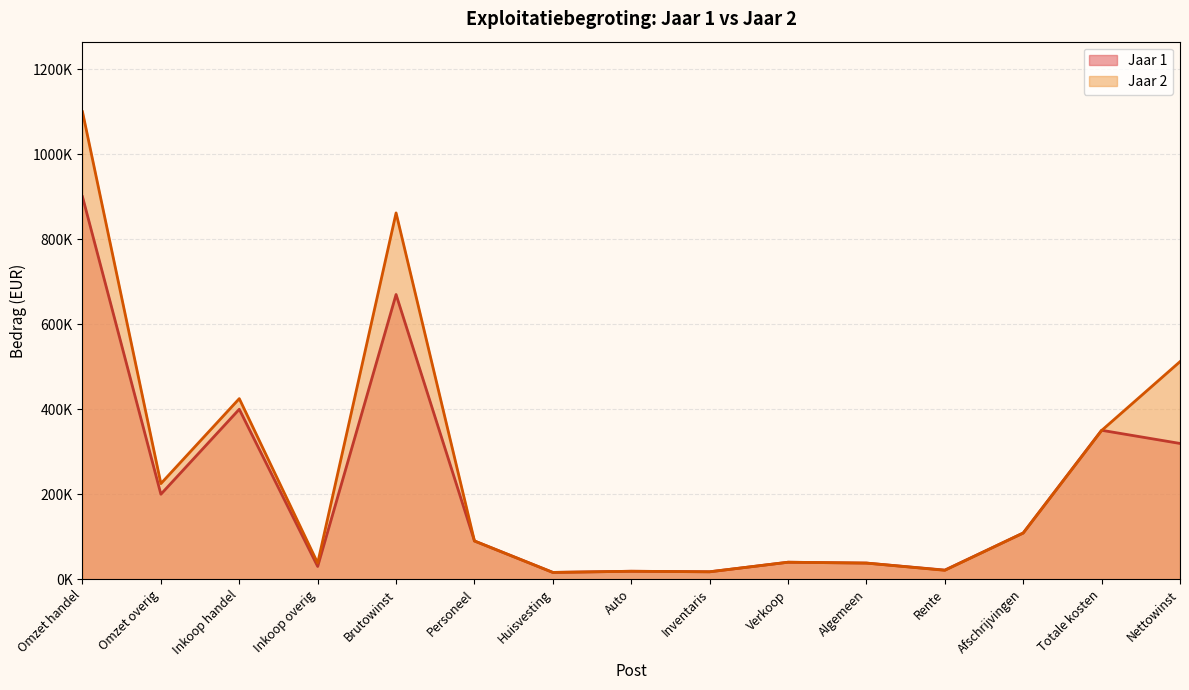

Which series has the largest total across all categories?

Jaar 2